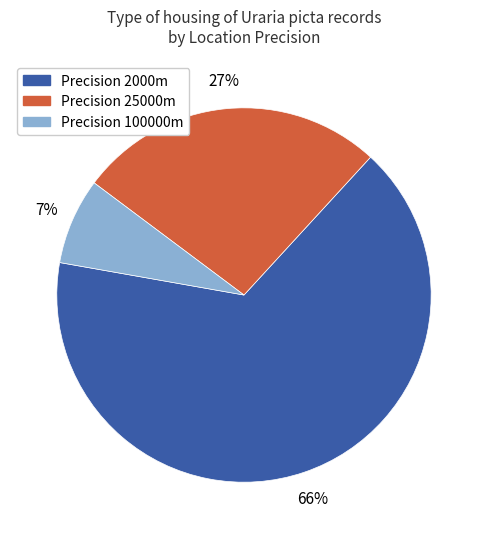

To the nearest percent, what is the average slice percentage?

33%